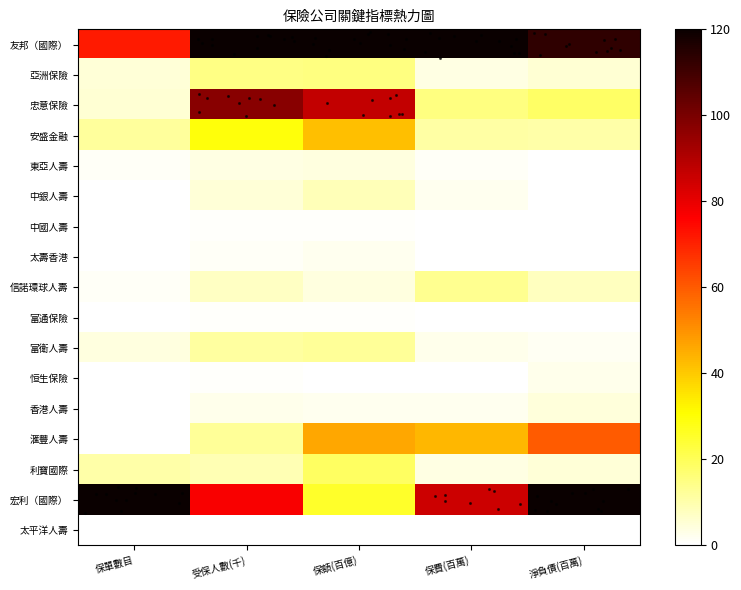

What is the spread (max minus min) of values at 受保人數(千)?

120.0